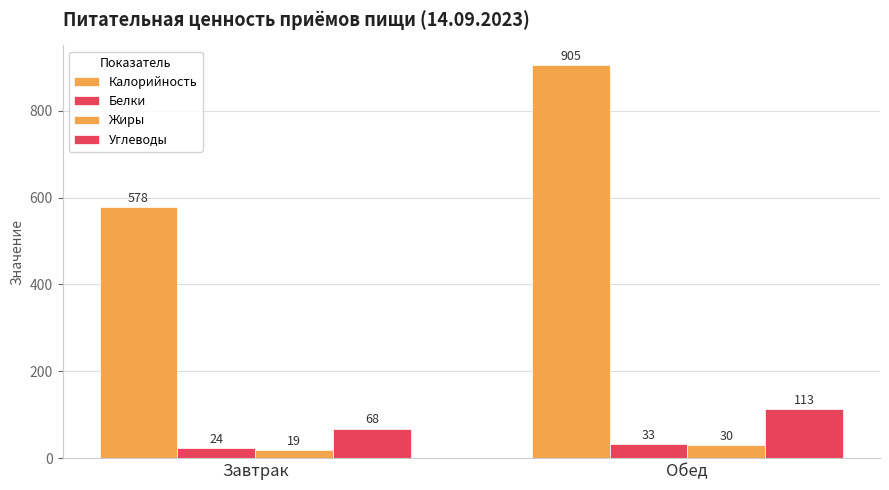

Is it true that Калорийность equals 235 at Завтрак?

False